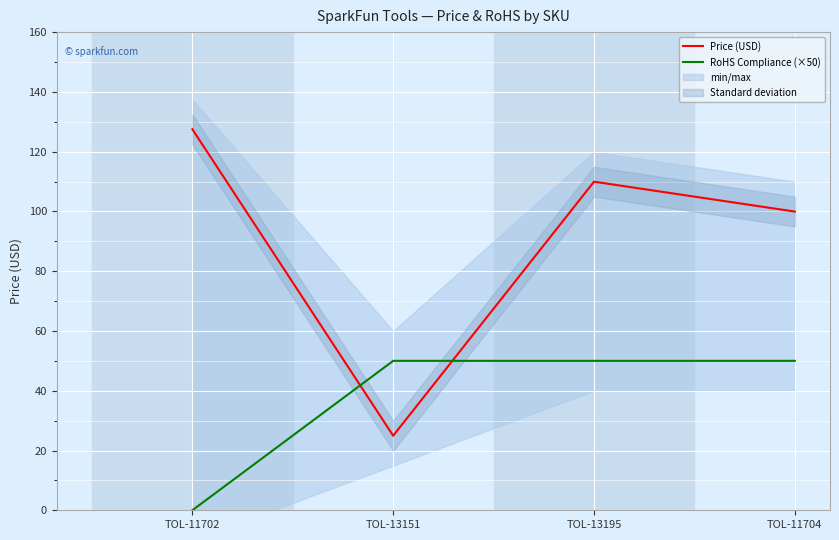

Which category has the lowest value across all series?

TOL-11702